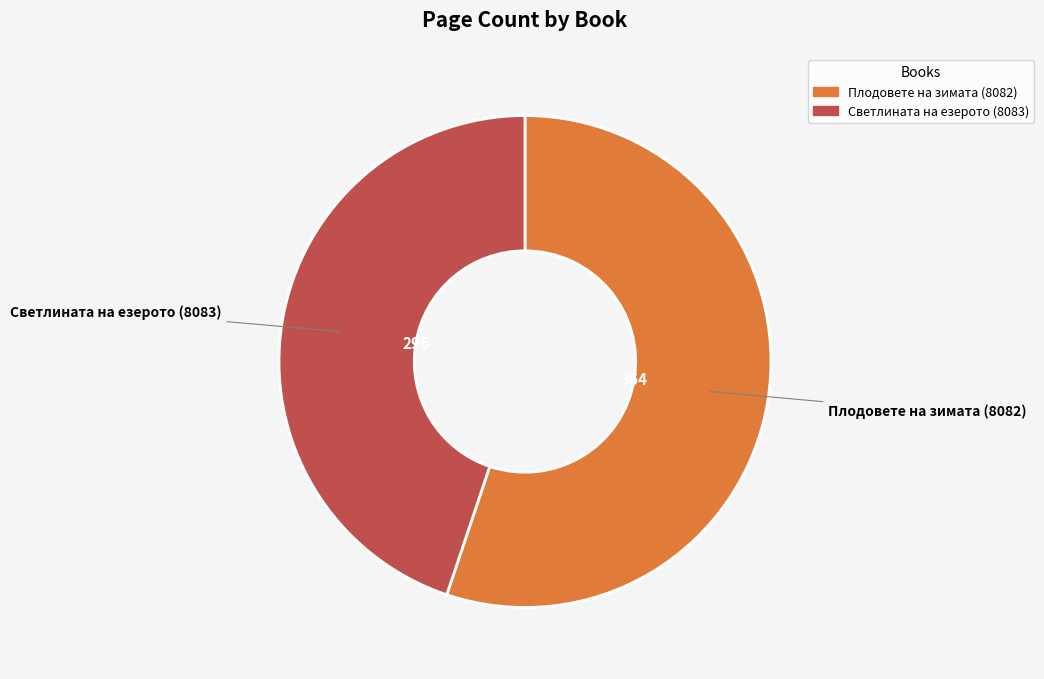

What is the majority slice?

Плодовете на зимата (8082)